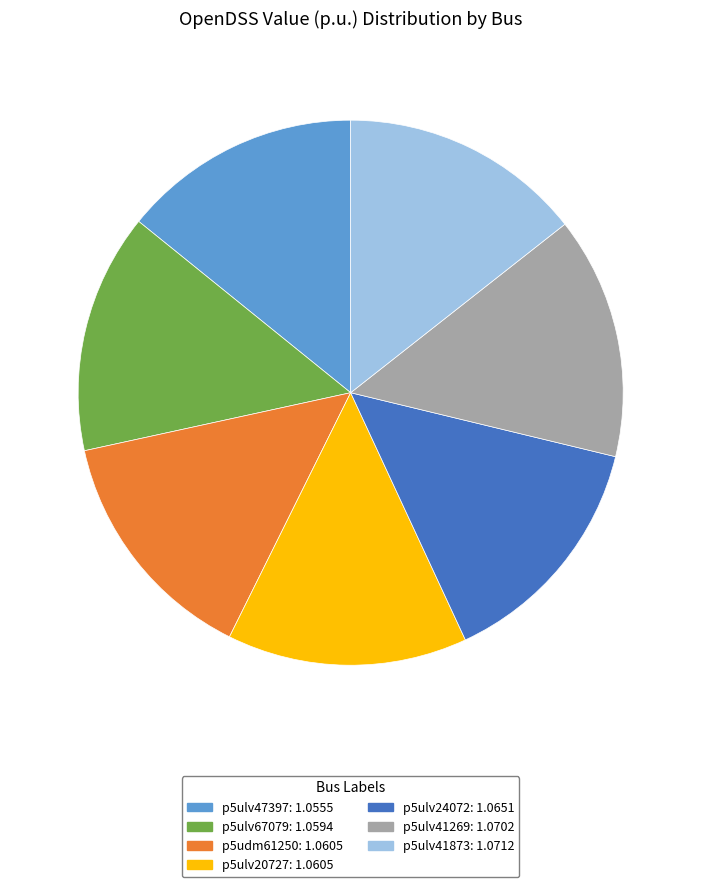

Is there a majority slice in this chart?

No